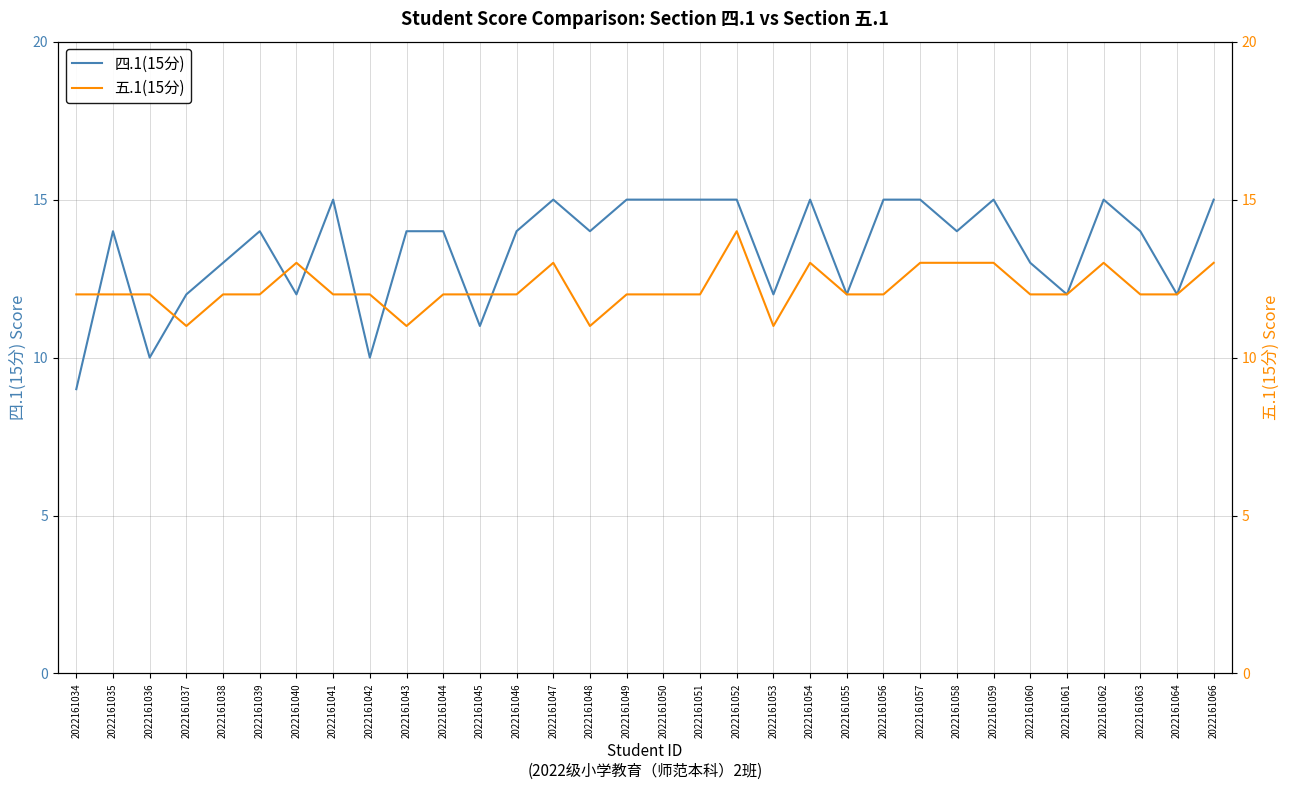

Reading left to right, extract all data points from this chart.

四.1(15分): 9	14	10	12	13	14	12	15	10	14	14	11	14	15	14	15	15	15	15	12	15	12	15	15	14	15	13	12	15	14	12	15
五.1(15分): 12	12	12	11	12	12	13	12	12	11	12	12	12	13	11	12	12	12	14	11	13	12	12	13	13	13	12	12	13	12	12	13